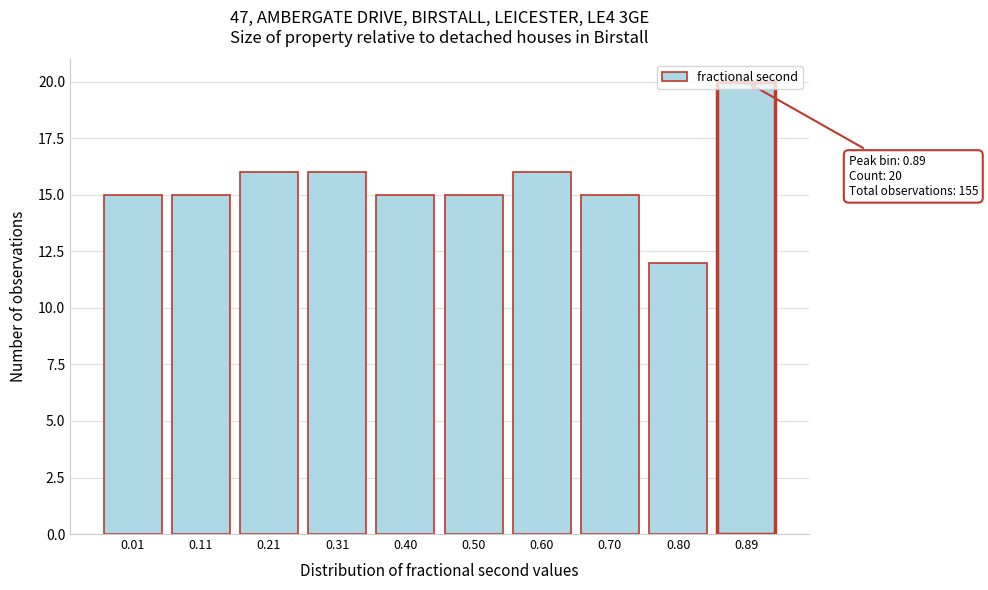

What is the ratio of the value at 0.70 to the value at 0.21?

0.9